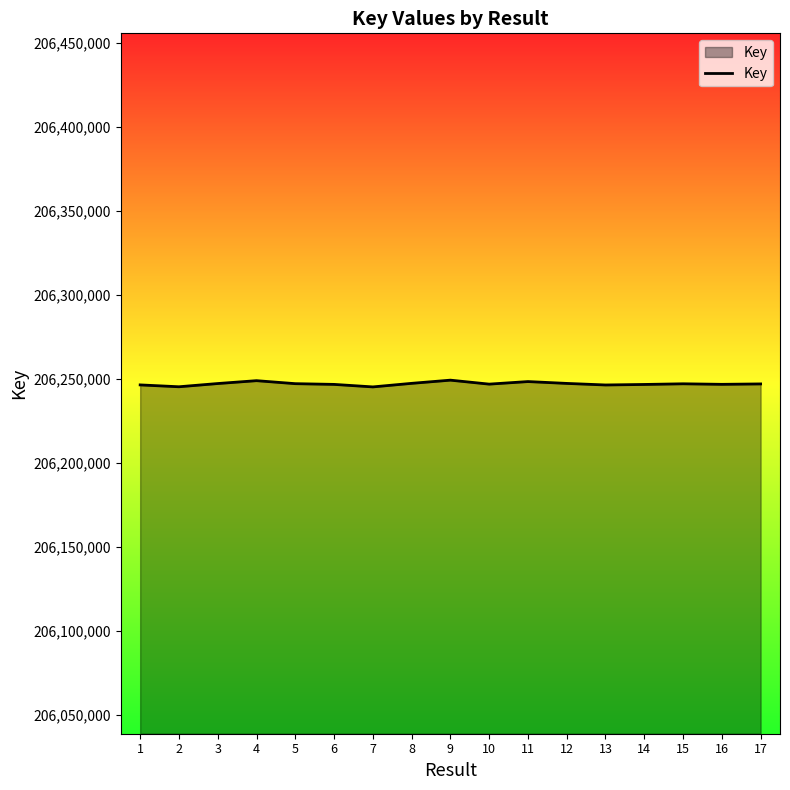

Approximately how many times larger is the value at 13 compared to 12?

1.0